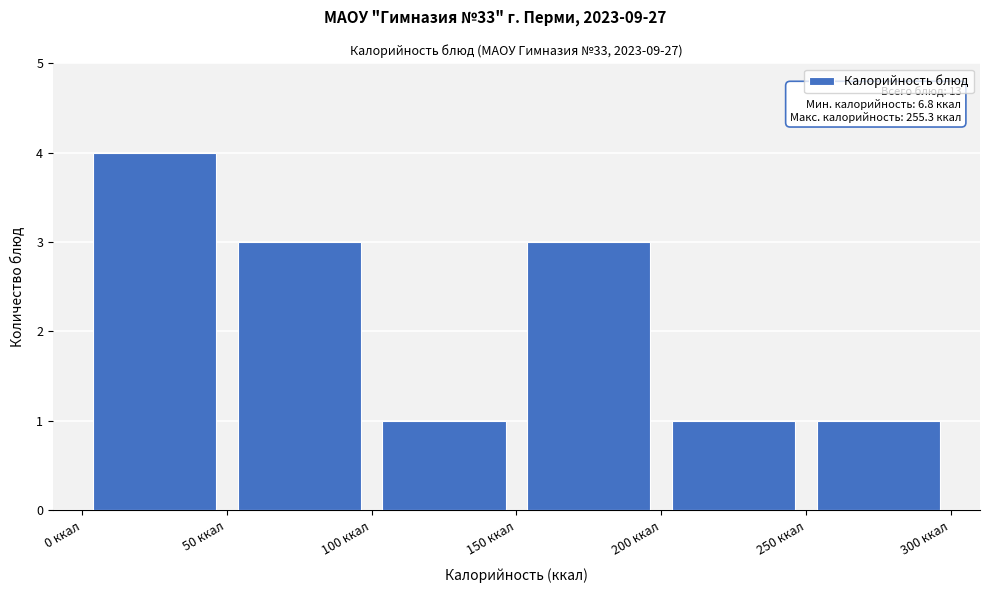

Which range on the x-axis has the tallest bar?

0 to 50